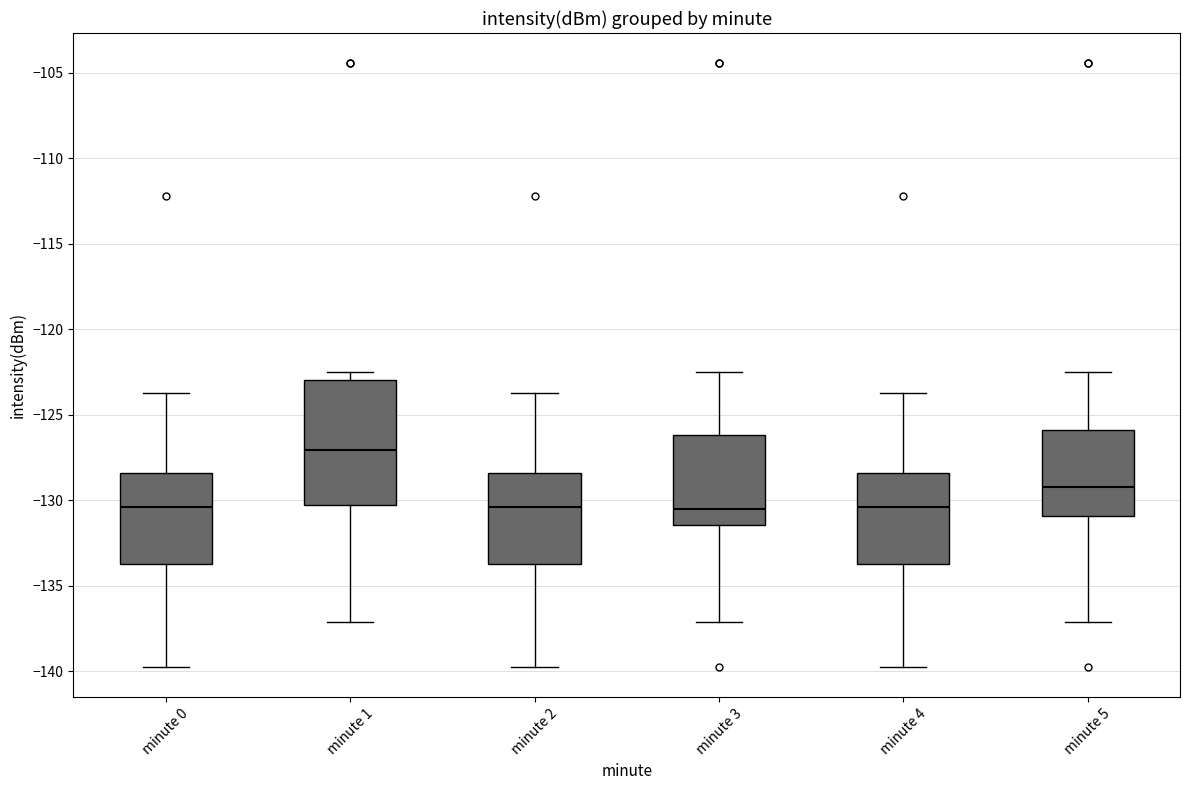

Reading left to right, read every box against the y-axis: the position of its median line, the range the box covers, and the ends of its whiskers. The values are not printed on the chart, so give them approximately, as read against the axis.

minute 0: median -130.5, box -133.5 to -128.5, whiskers -139.5 to -123.5
minute 1: median -127.0, box -130.0 to -123.0, whiskers -137.0 to -122.5
minute 2: median -130.5, box -133.5 to -128.5, whiskers -139.5 to -123.5
minute 3: median -130.5, box -131.5 to -126.0, whiskers -137.0 to -122.5
minute 4: median -130.5, box -133.5 to -128.5, whiskers -139.5 to -123.5
minute 5: median -129.0, box -131.0 to -126.0, whiskers -137.0 to -122.5